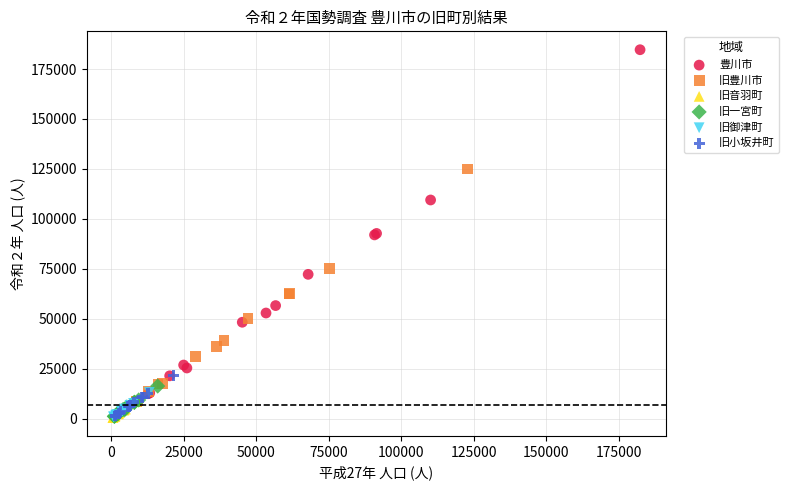

What are all the series names shown in the legend?

豊川市, 旧豊川市, 旧音羽町, 旧一宮町, 旧御津町, 旧小坂井町